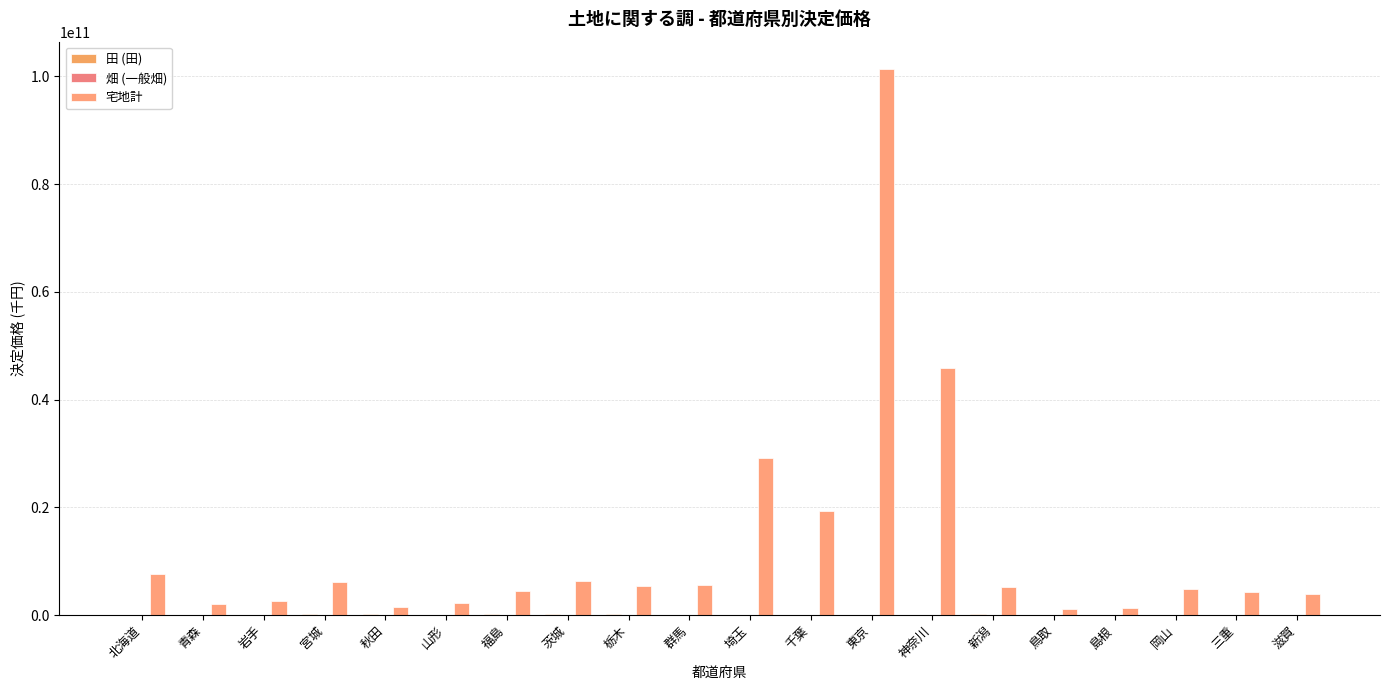

Count the number of data series in this chart.

3